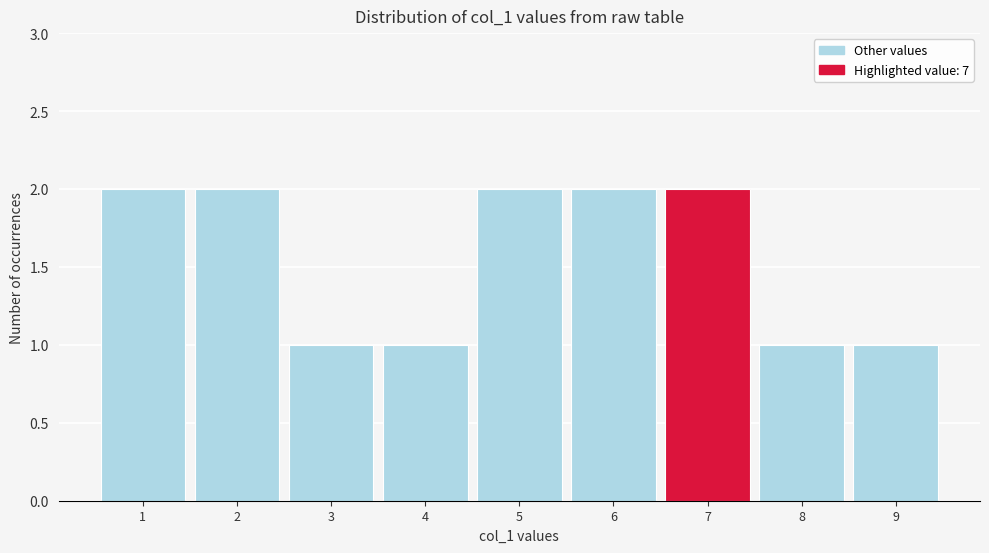

Reading left to right, transcribe this chart: for each bar, give the range it covers on the x-axis and its height. The values are not printed on the chart, so give them approximately, as read against the axis.

0.5 to 1.5: 2
1.5 to 2.5: 2
2.5 to 3.5: 1
3.5 to 4.5: 1
4.5 to 5.5: 2
5.5 to 6.5: 2
6.5 to 7.5: 2
7.5 to 8.5: 1
8.5 to 9.5: 1